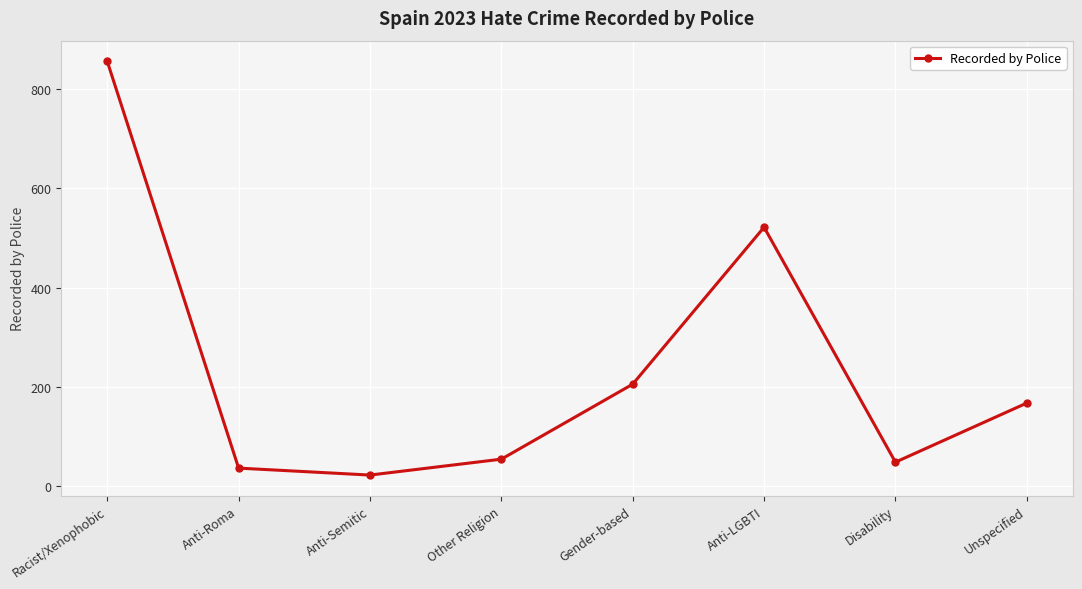

Reading left to right, transcribe all the data shown in this chart.

Racist/Xenophobic=856	Anti-Roma=37	Anti-Semitic=23	Other Religion=55	Gender-based=206	Anti-LGBTI=522	Disability=49	Unspecified=168